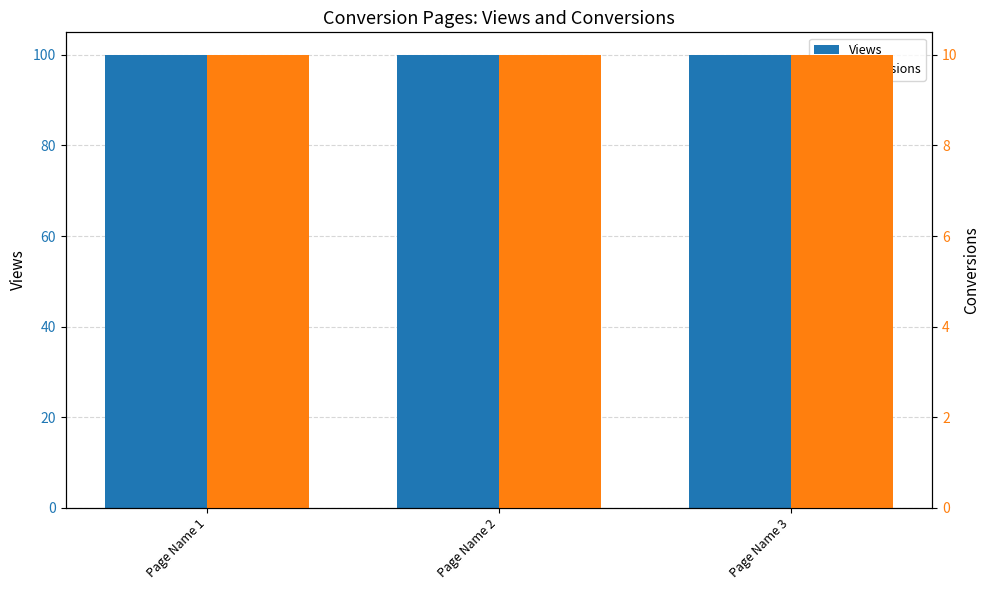

Is it true that Conversions equals 14 at Page Name 1?

False